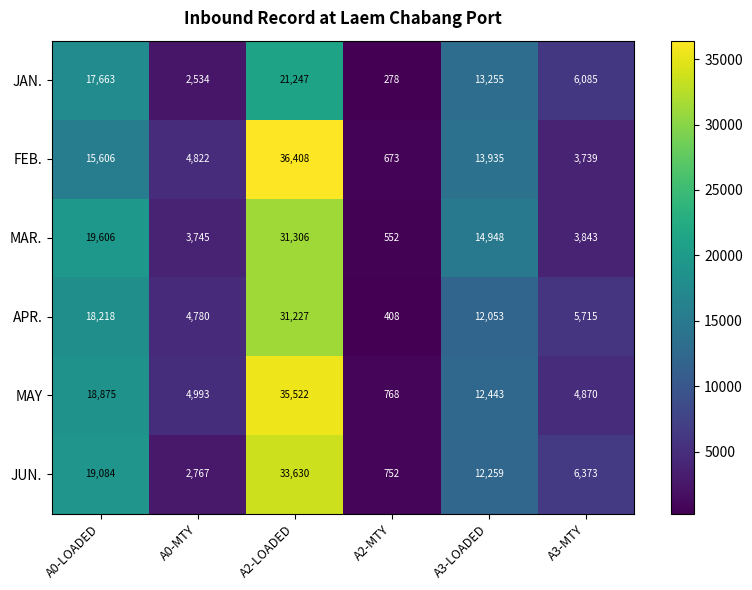

What is the smallest value displayed?

278